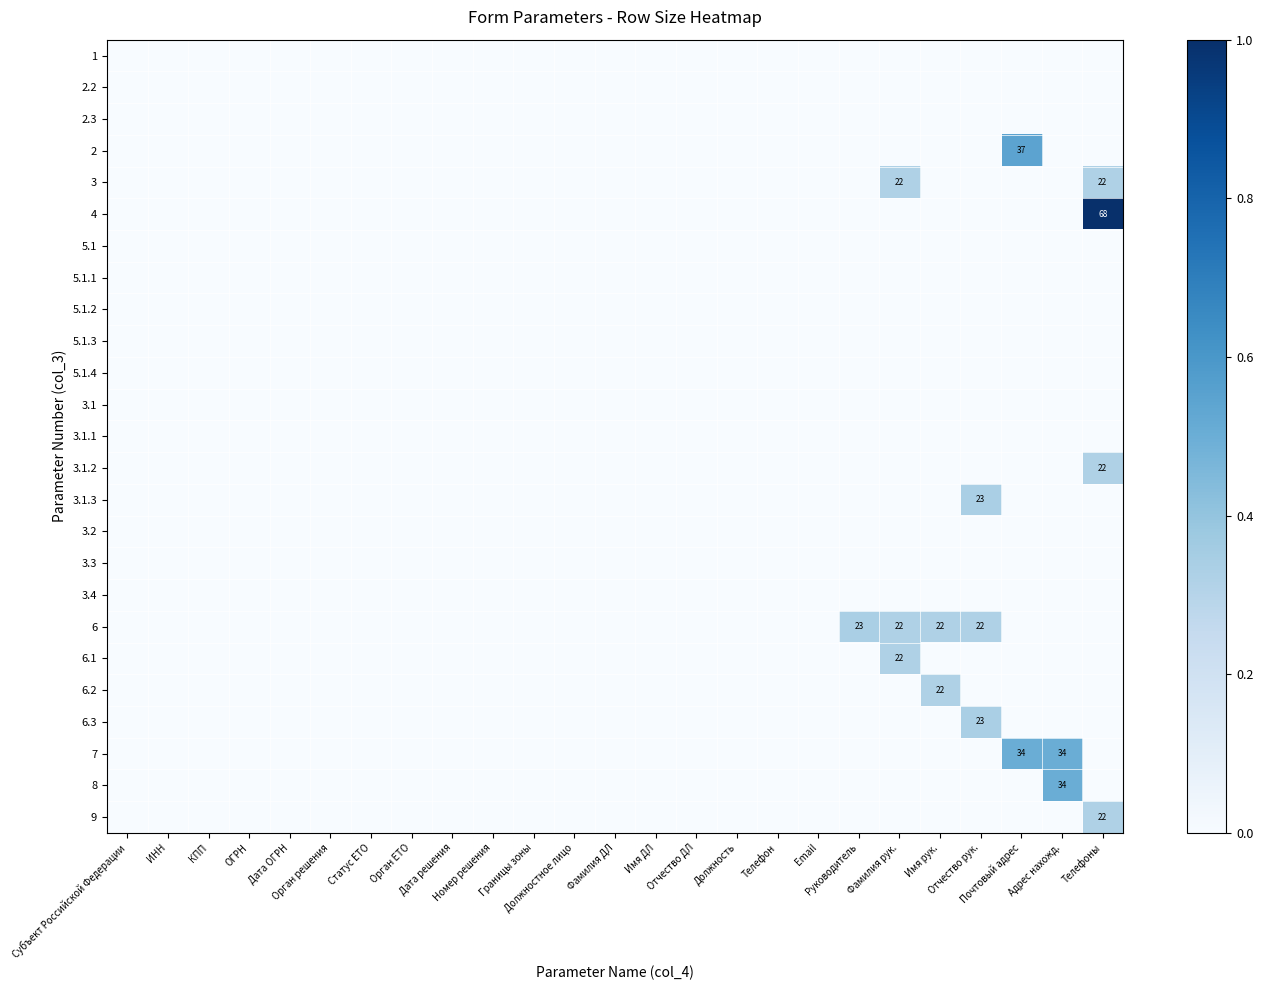

Which label corresponds to the largest value in the chart?

Телефоны